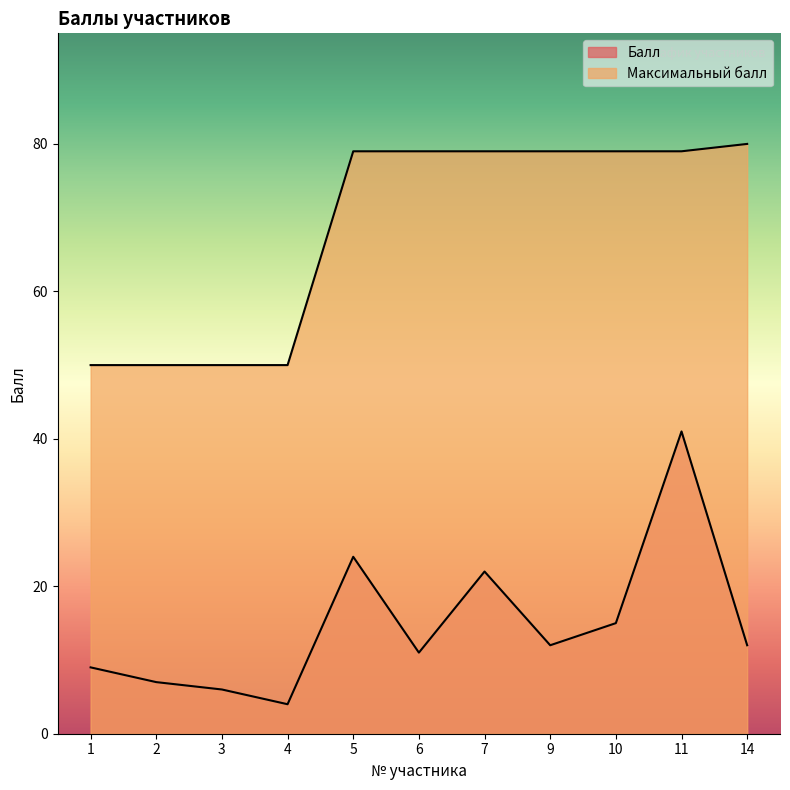

List the series in order of their overall mean, lowest first.

Балл, Максимальный балл